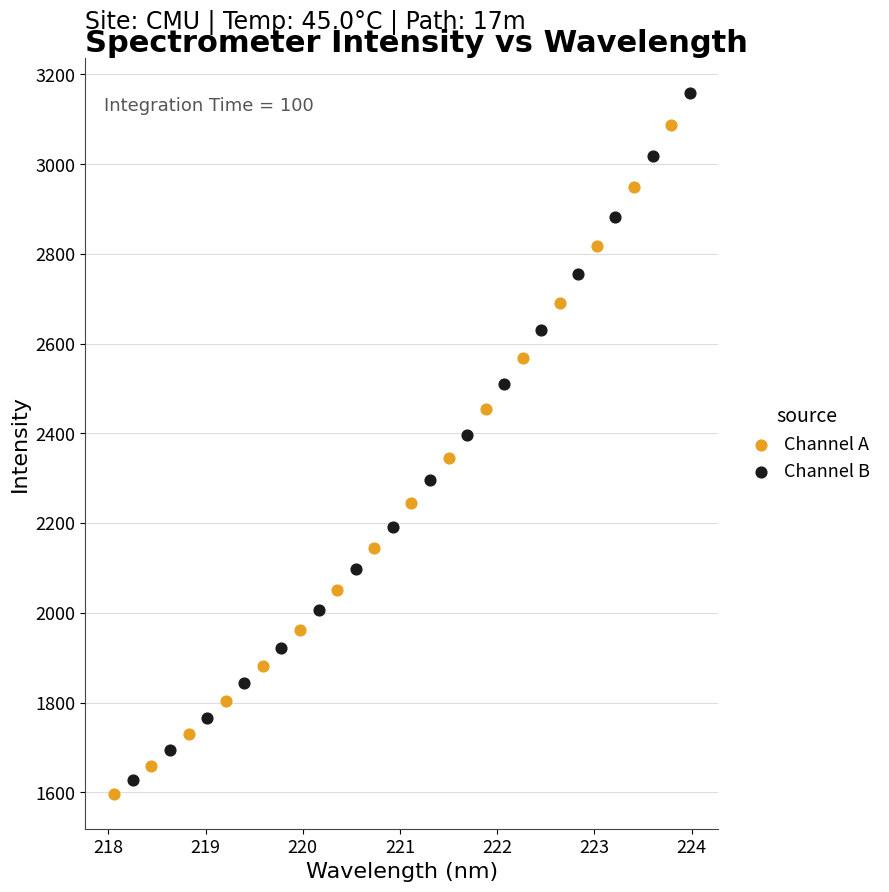

Which series reaches the maximum Y coordinate?

Channel B